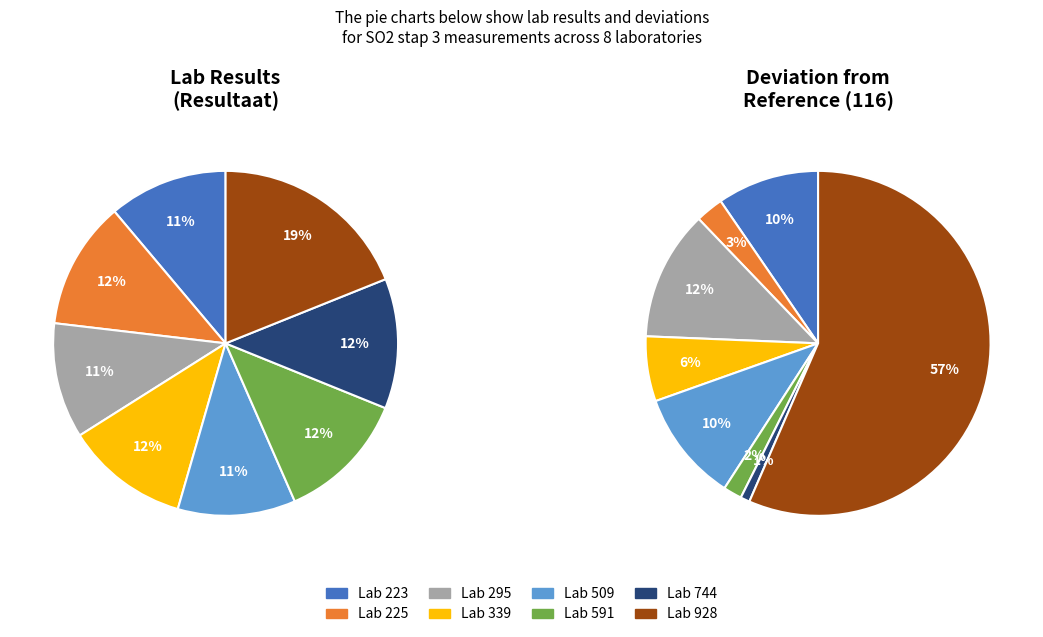

The 591 slice represents 3% of the pie. True or false?

False